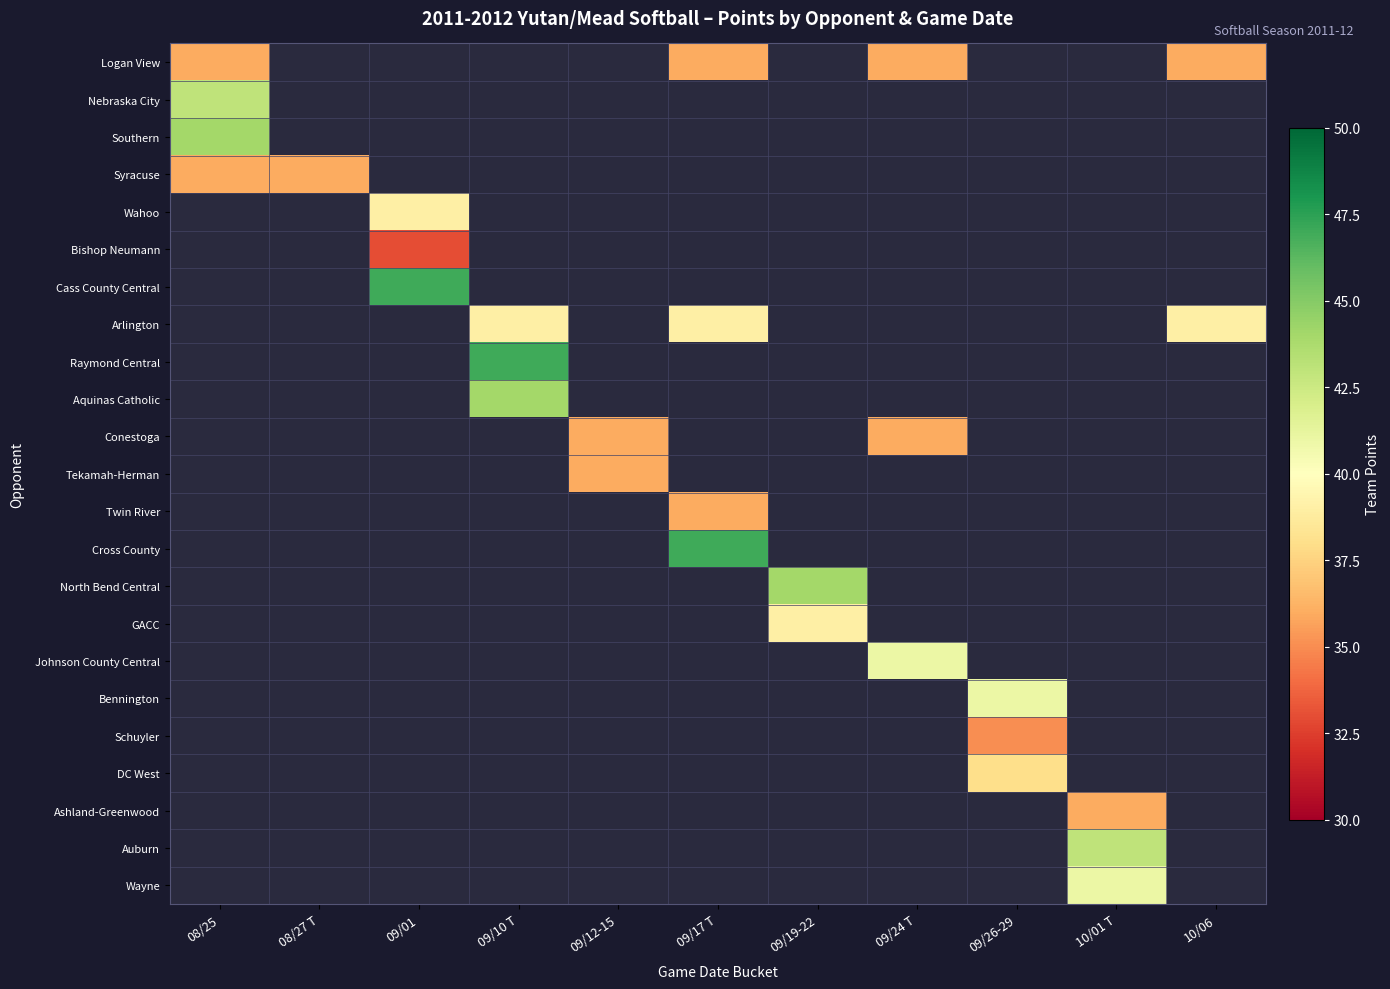

Is the value of Ashland-Greenwood at 09/01 greater than the value of Bishop Neumann at 09/01?

No